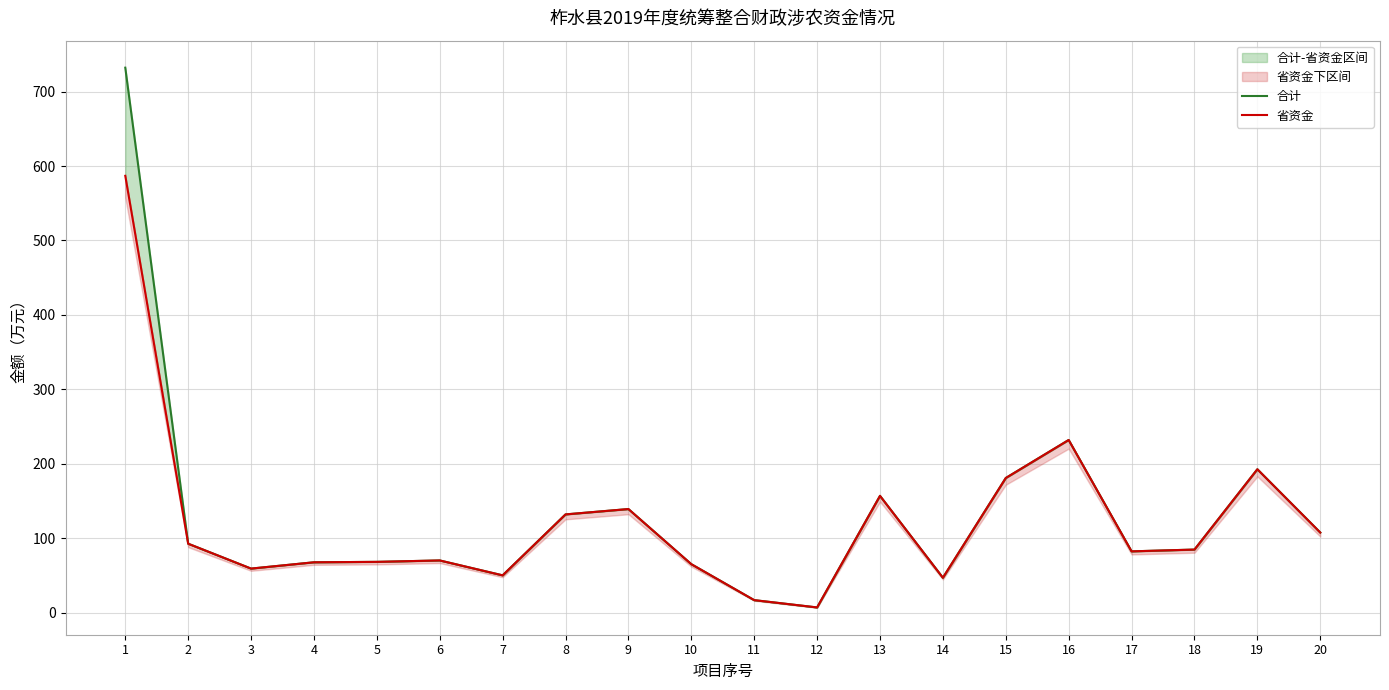

Where is the first local minimum for 省资金?

3